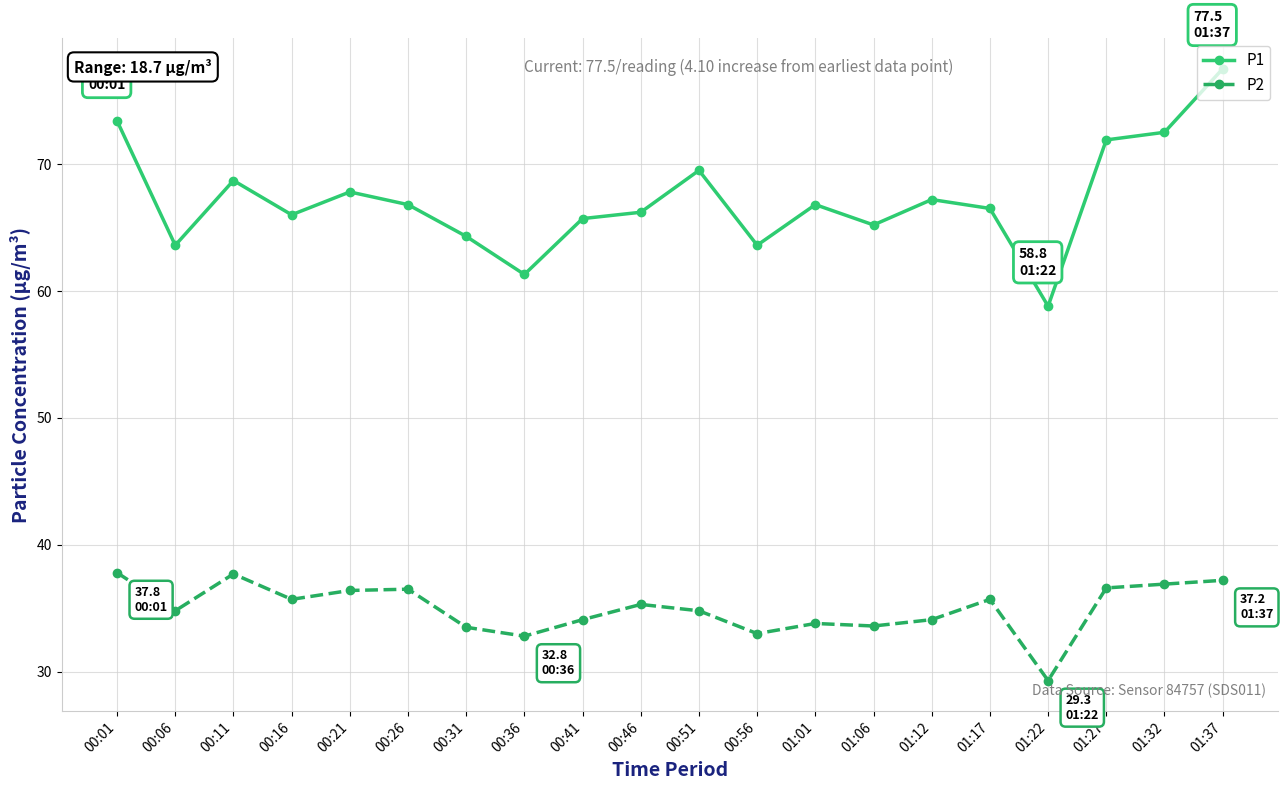

The value of P2 at 00:31 is 54.5. True or false?

False